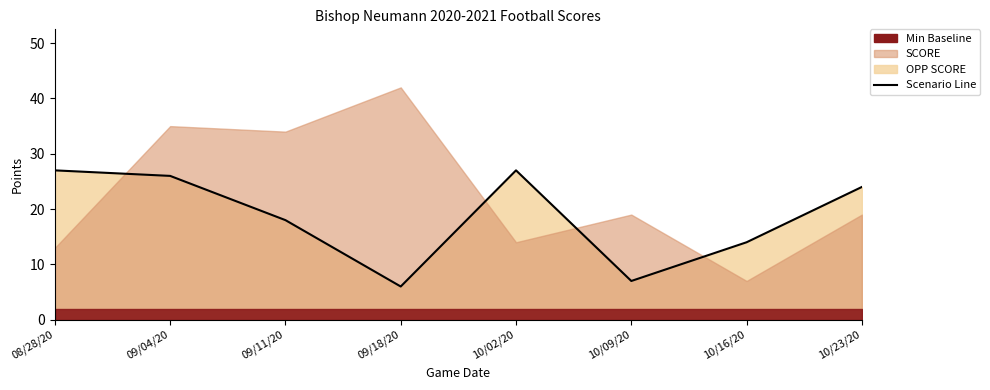

List the labels in order of value, largest first.

08/28/20, 10/02/20, 09/04/20, 10/23/20, 09/11/20, 10/16/20, 10/09/20, 09/18/20